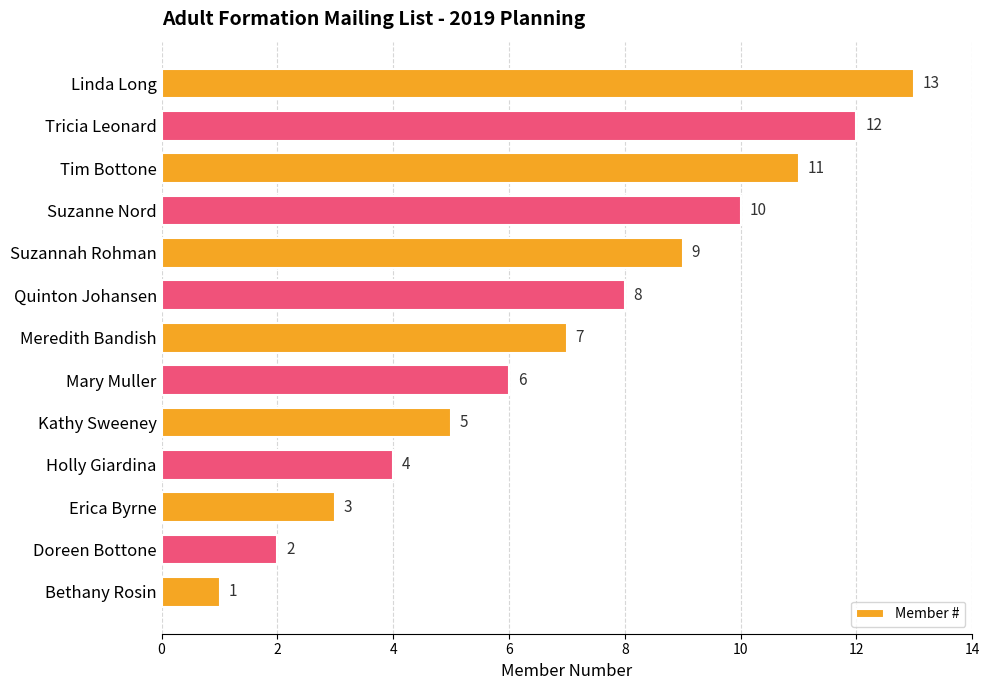

The chart shows a value of 0 at Bethany Rosin. True or false?

False